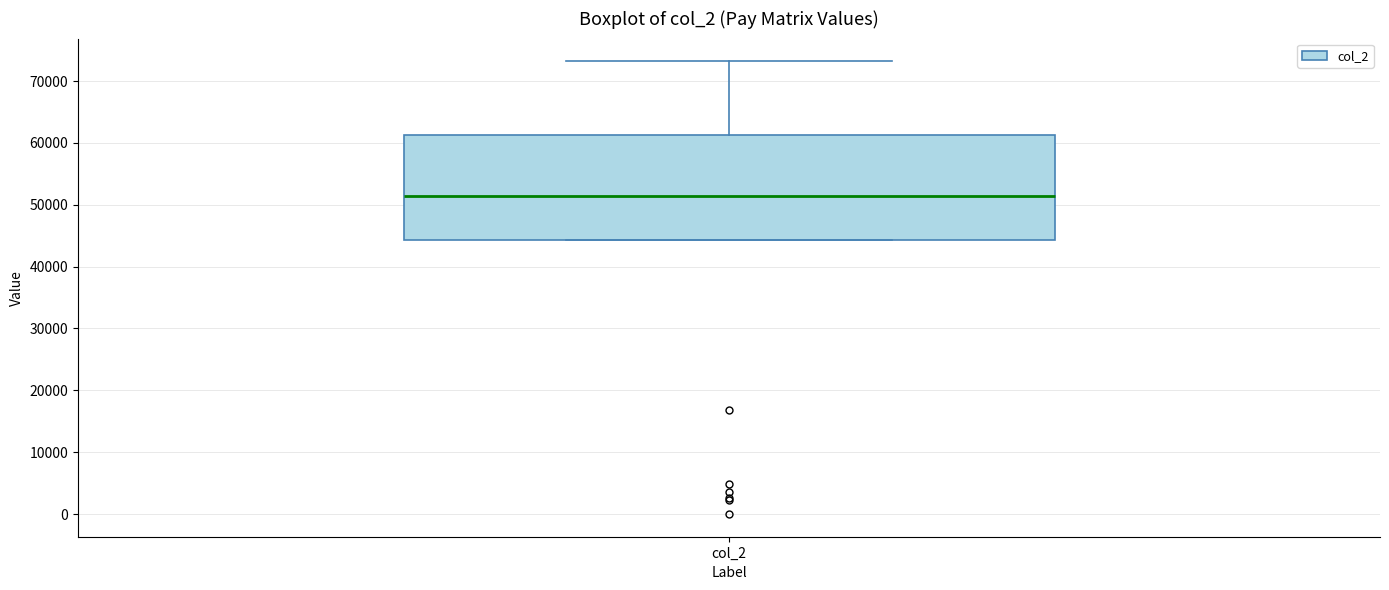

Where does the upper whisker of the box for col_2 end on the y-axis? The values are not printed on the chart, so give them approximately, as read against the axis.

73000